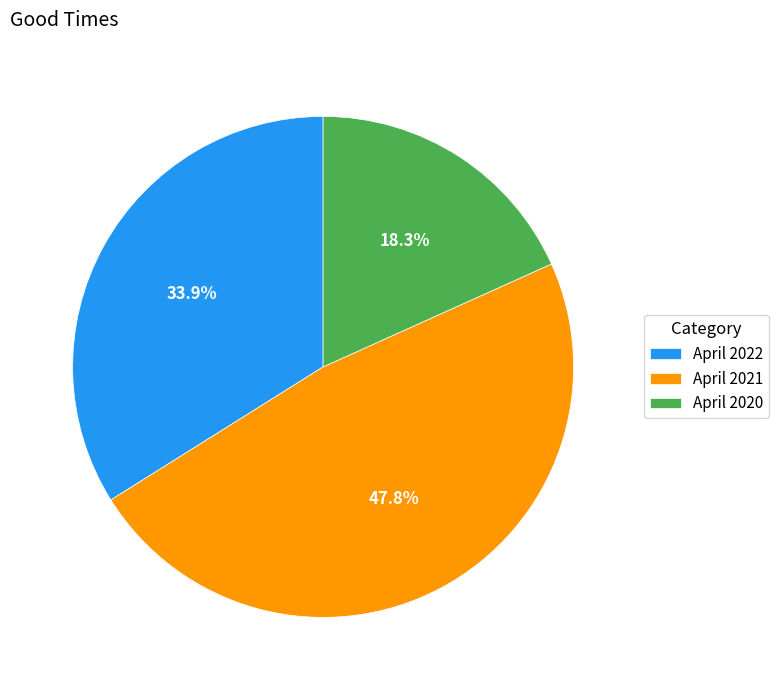

Combined, do April 2022 and April 2021 account for over 50%?

Yes